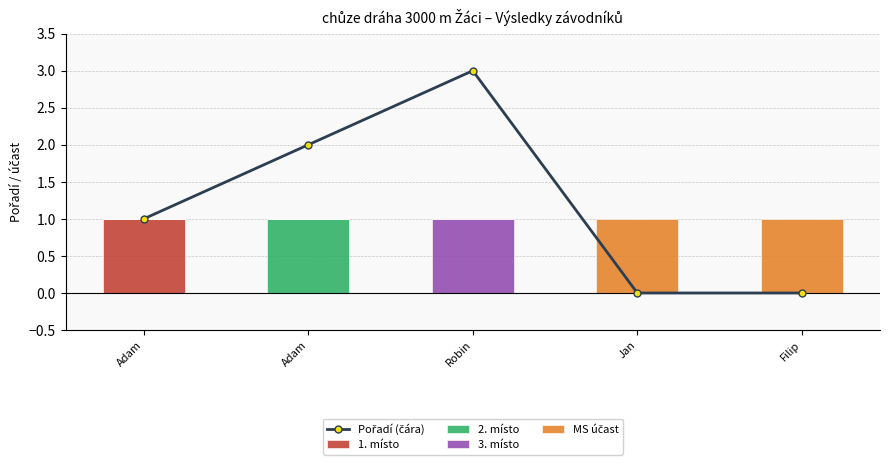

At which category does the chart reach its peak across all series?

Robin